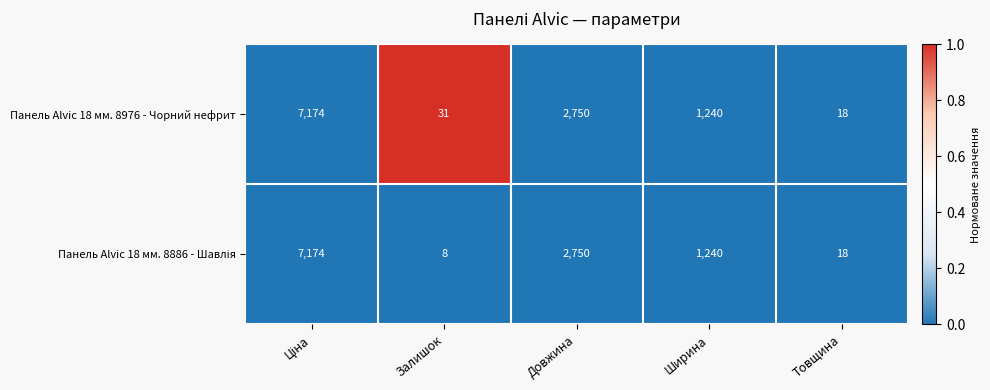

What is the spread (max minus min) of values at Залишок?

23